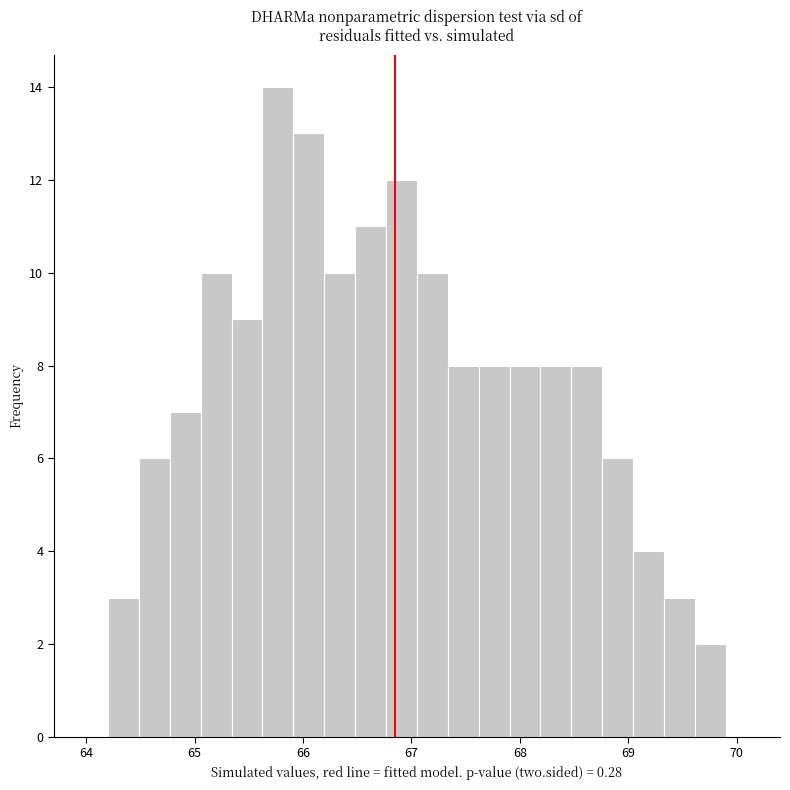

Around what value on the x-axis is the tallest bar? Give the approximate position of its centre, as read against the axis.

65.8